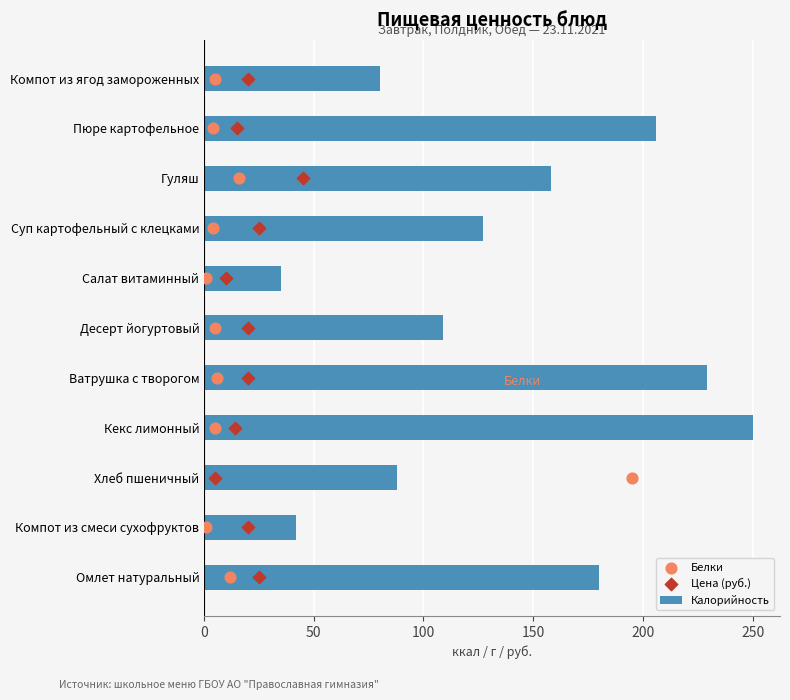

Which series has the largest Y range (max minus min)?

Калорийность